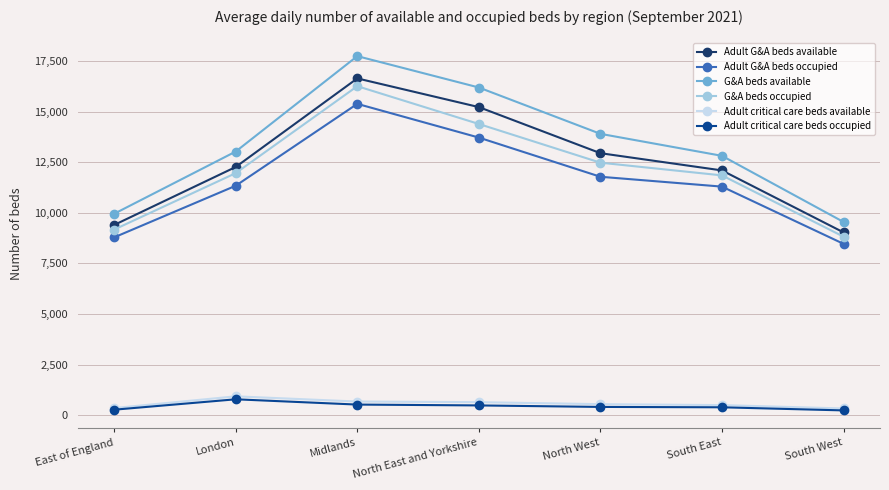

What are all the series names shown in the legend?

Adult G&A beds available, Adult G&A beds occupied, G&A beds available, G&A beds occupied, Adult critical care beds available, Adult critical care beds occupied